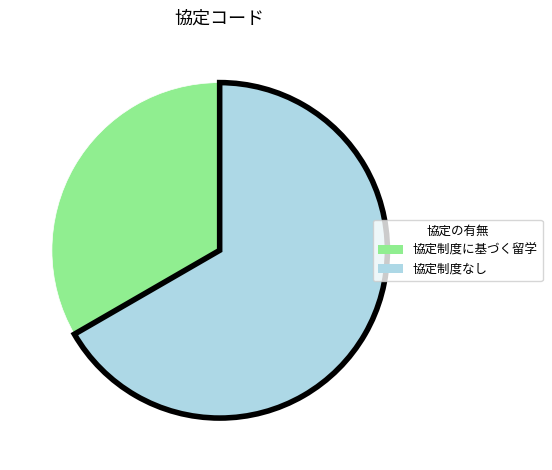

Which slice is the largest?

協定制度なし